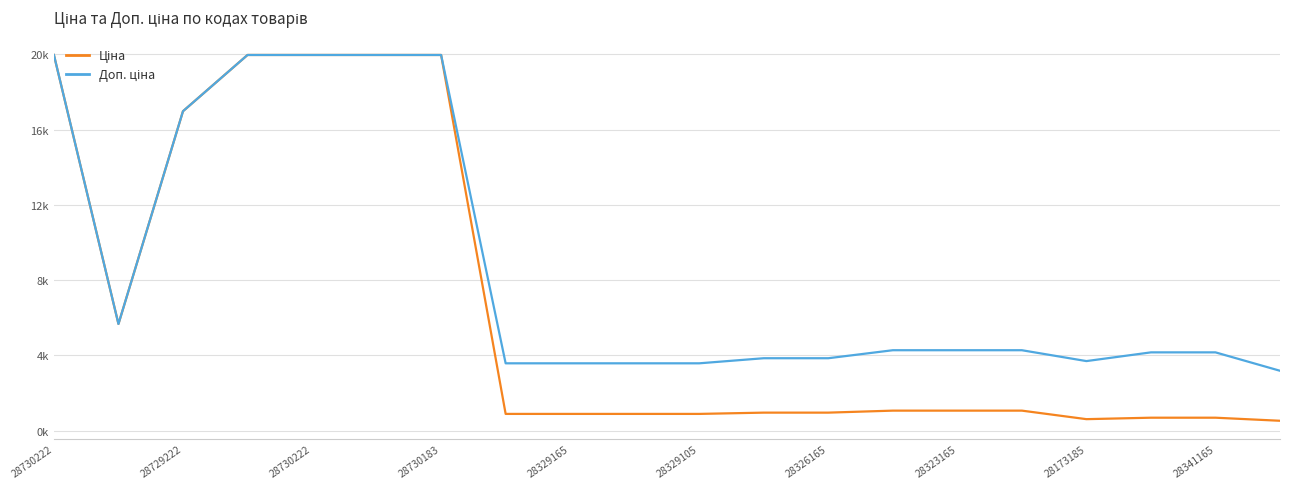

Does the chart display data point markers on the line(s)?

No